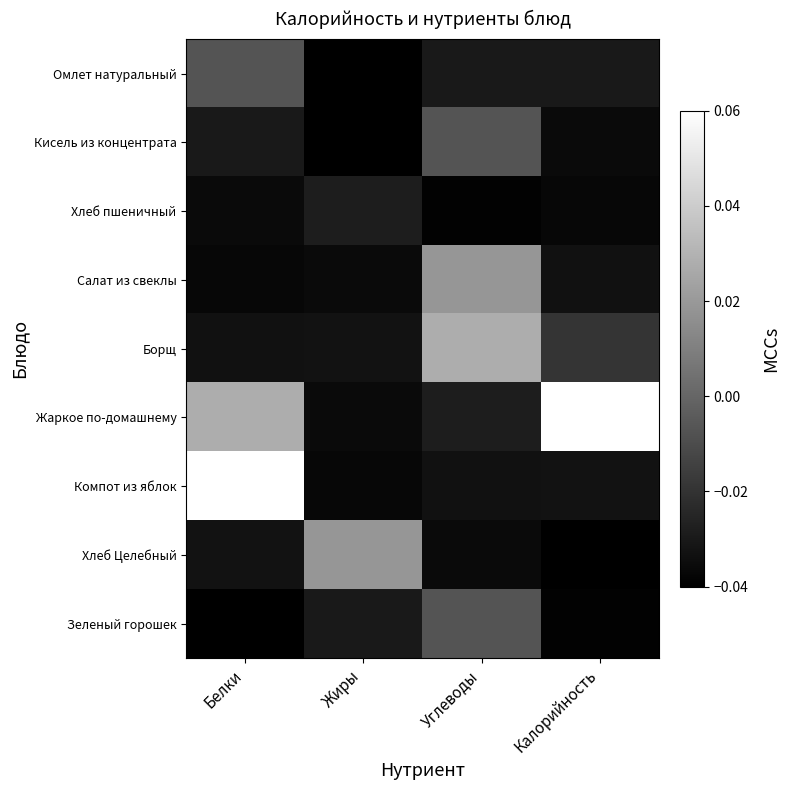

Which series has the largest range (max minus min)?

Компот из яблок